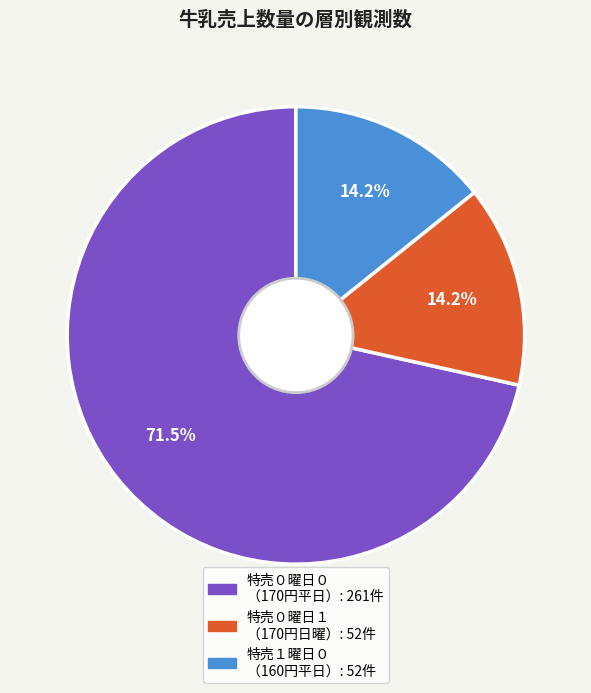

Between 特売０曜日０ （170円平日） and 特売０曜日１ （170円日曜）, which is larger?

特売０曜日０ （170円平日）